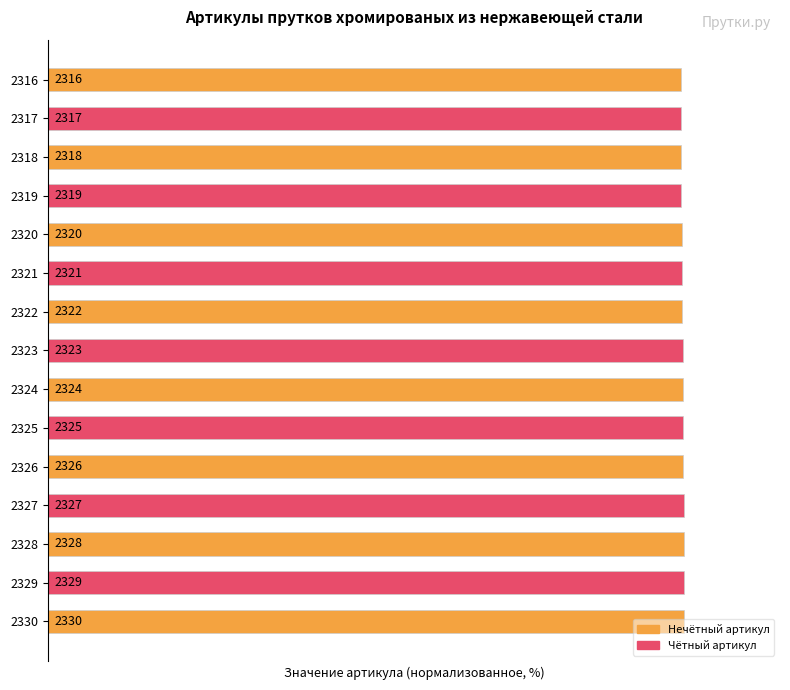

Does the chart contain any negative values?

No